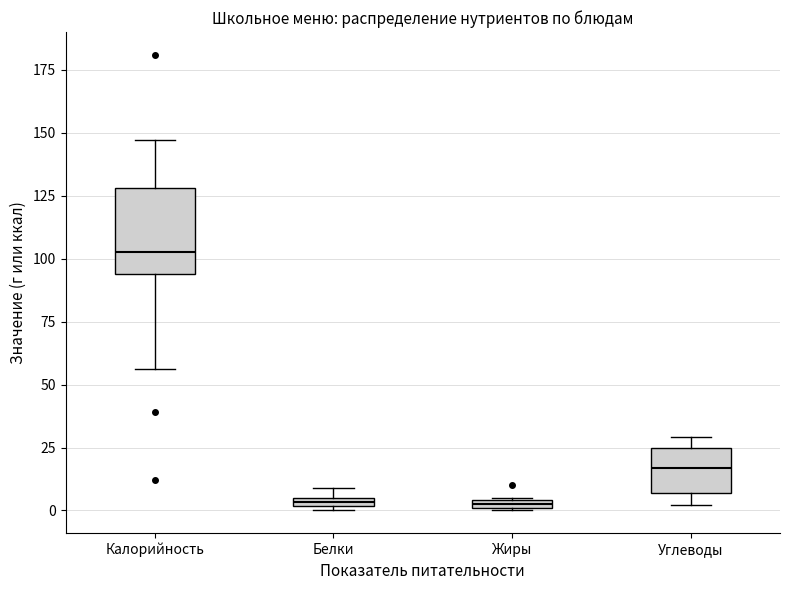

Where is the upper edge of the box for Жиры on the y-axis? The values are not printed on the chart, so give them approximately, as read against the axis.

5